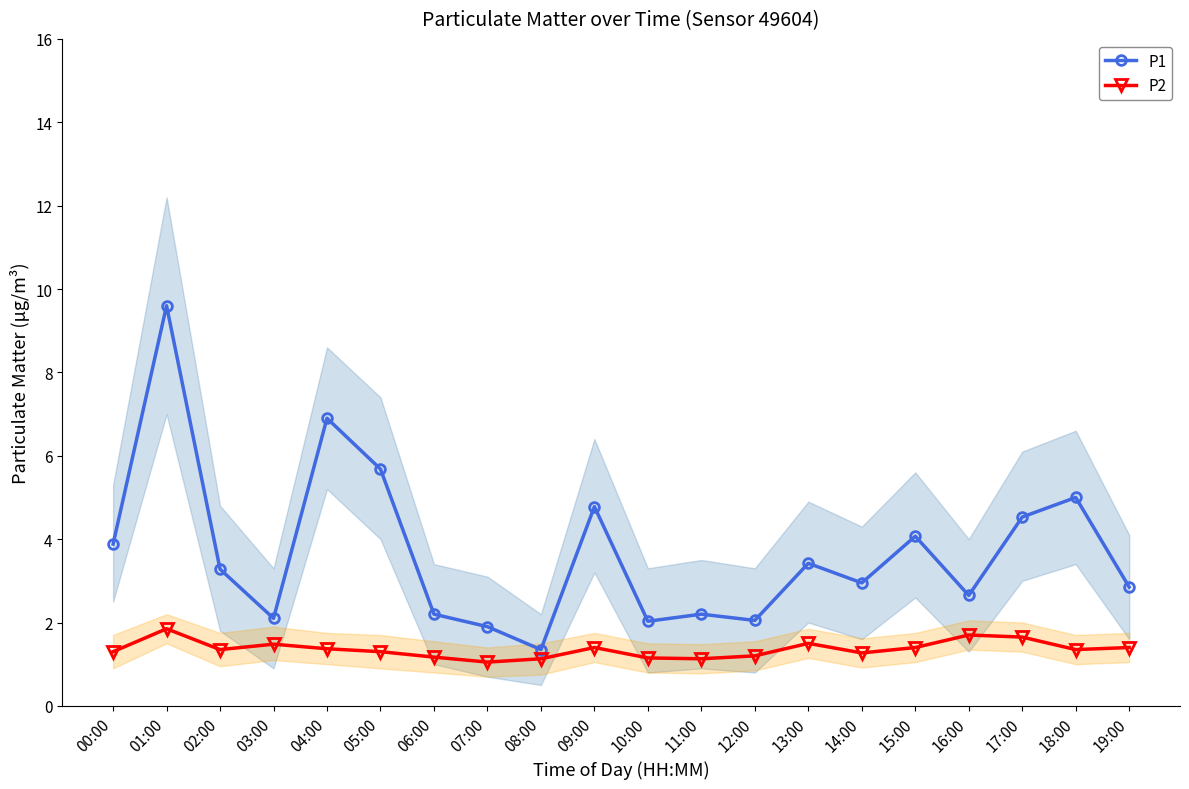

What is the label of the 6th point from the right?

14:00